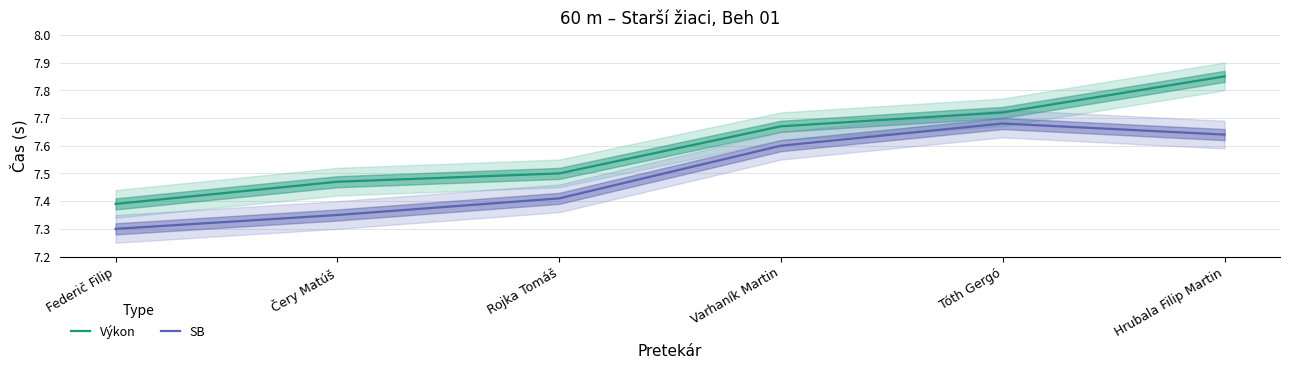

At how many categories does at least one series exceed 7?

6